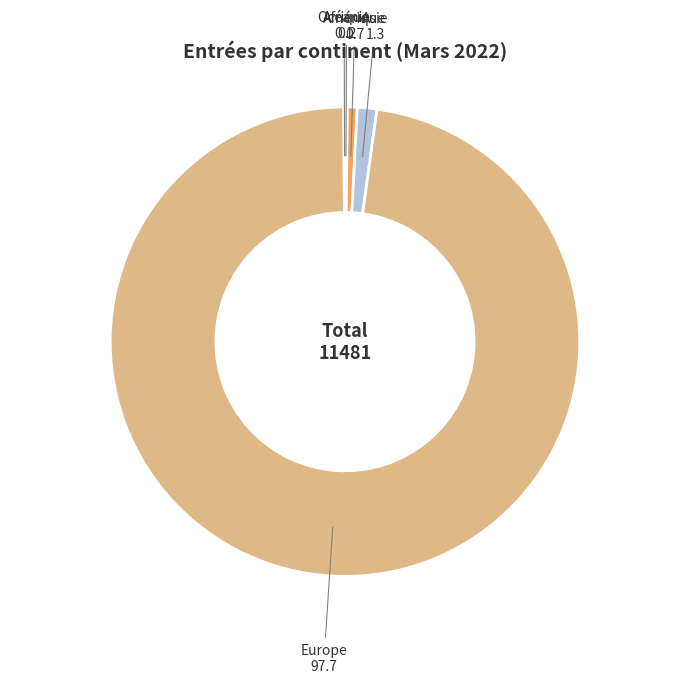

Is Europe the majority of the pie?

Yes